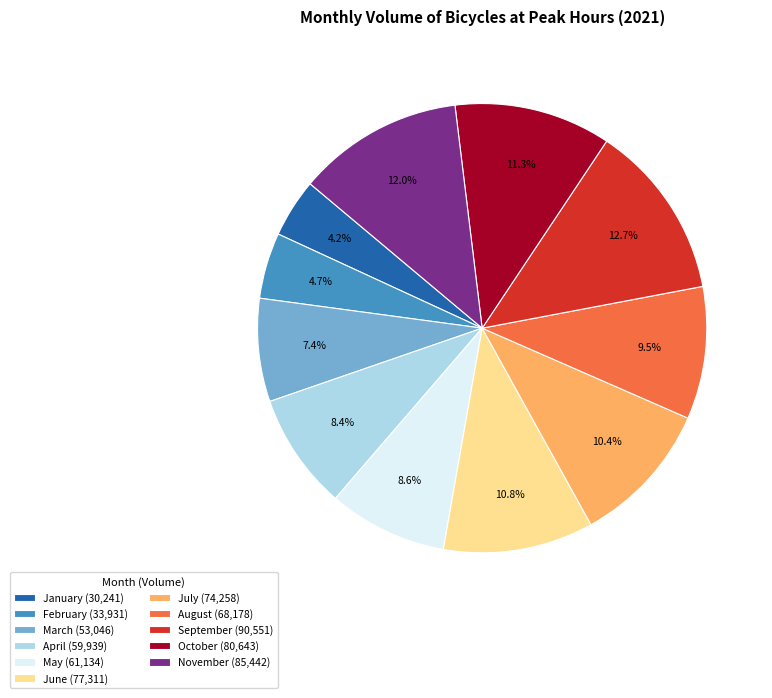

Combined, do November (85,442) and September (90,551) account for over 50%?

No